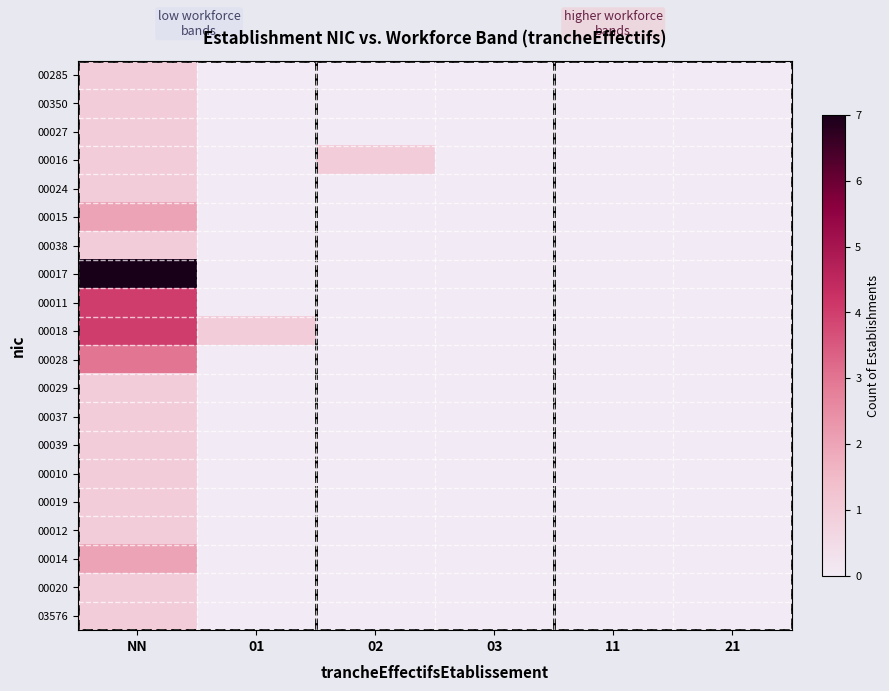

What is the maximum value shown in the chart?

7